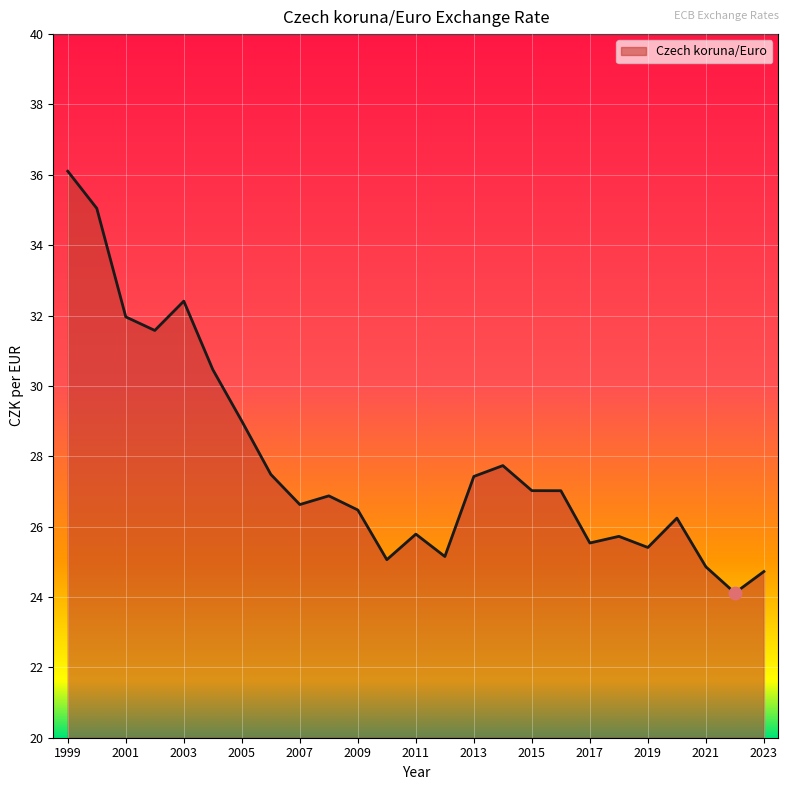

What is the difference between the maximum and minimum values?

12.0